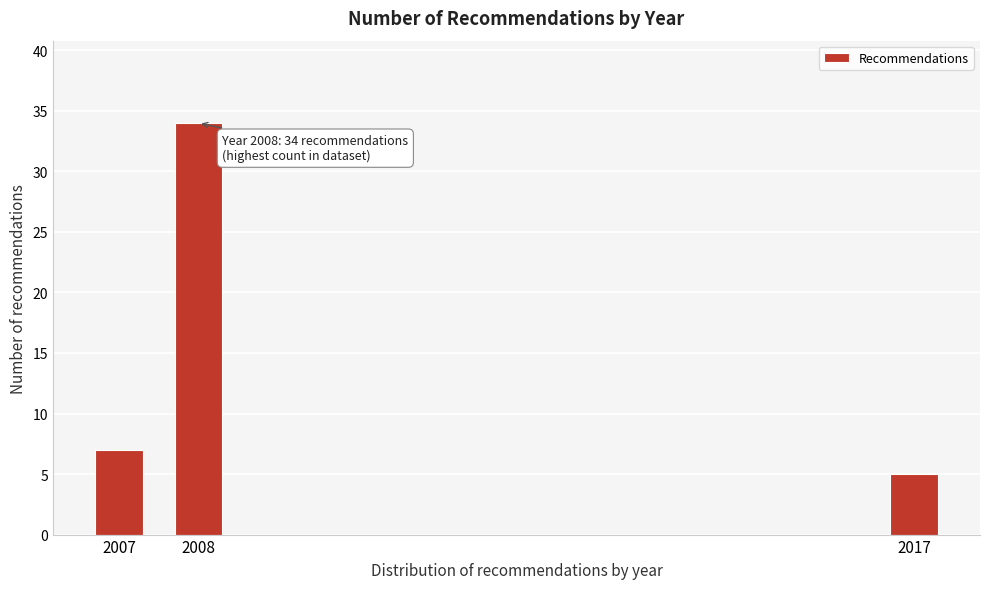

Reading left to right, list all the values displayed in this chart.

7	34	5